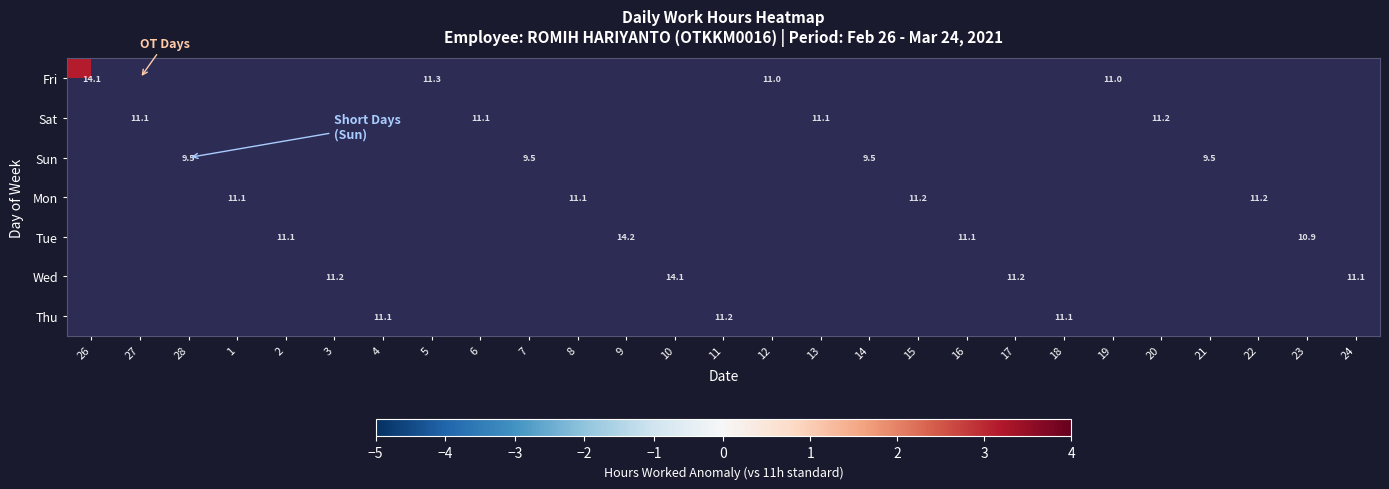

How many values in Thu are above zero?

3